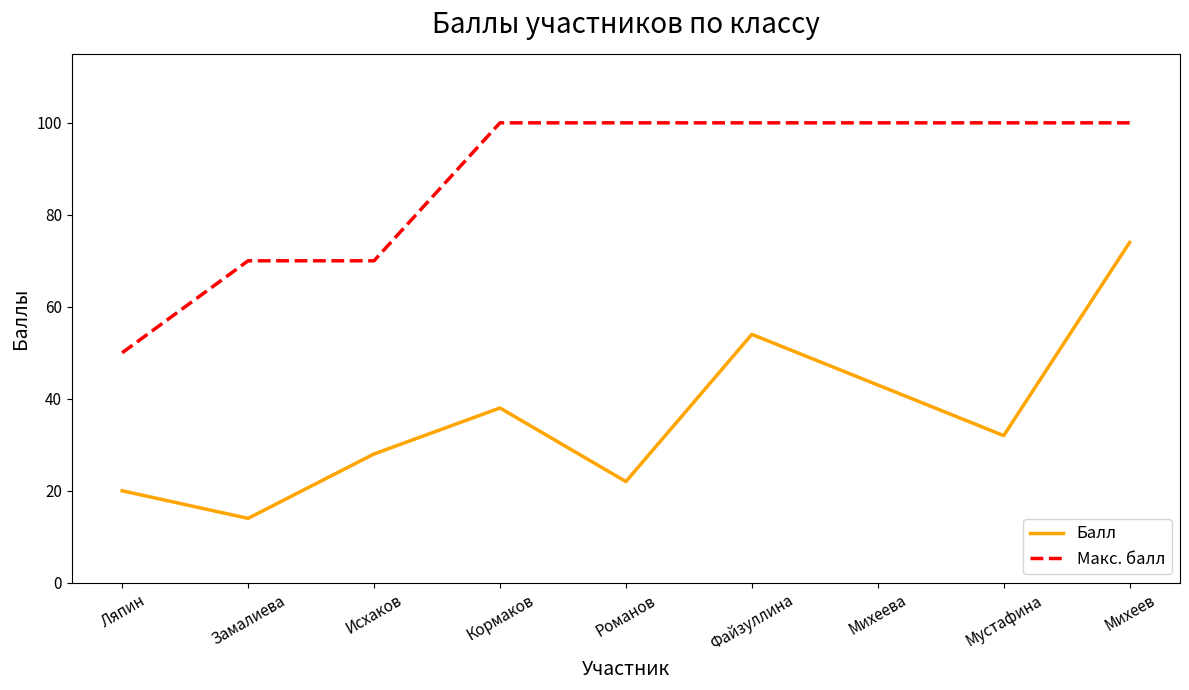

Which series has the largest range (max minus min)?

Балл